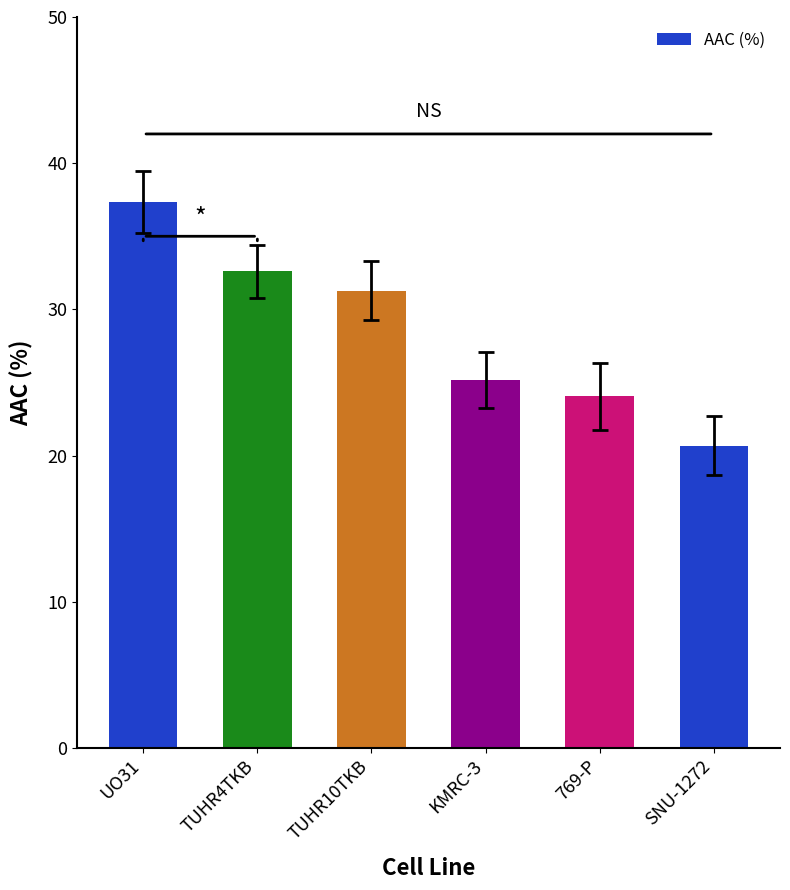

True or false: the data shows 50.5 at TUHR10TKB.

False